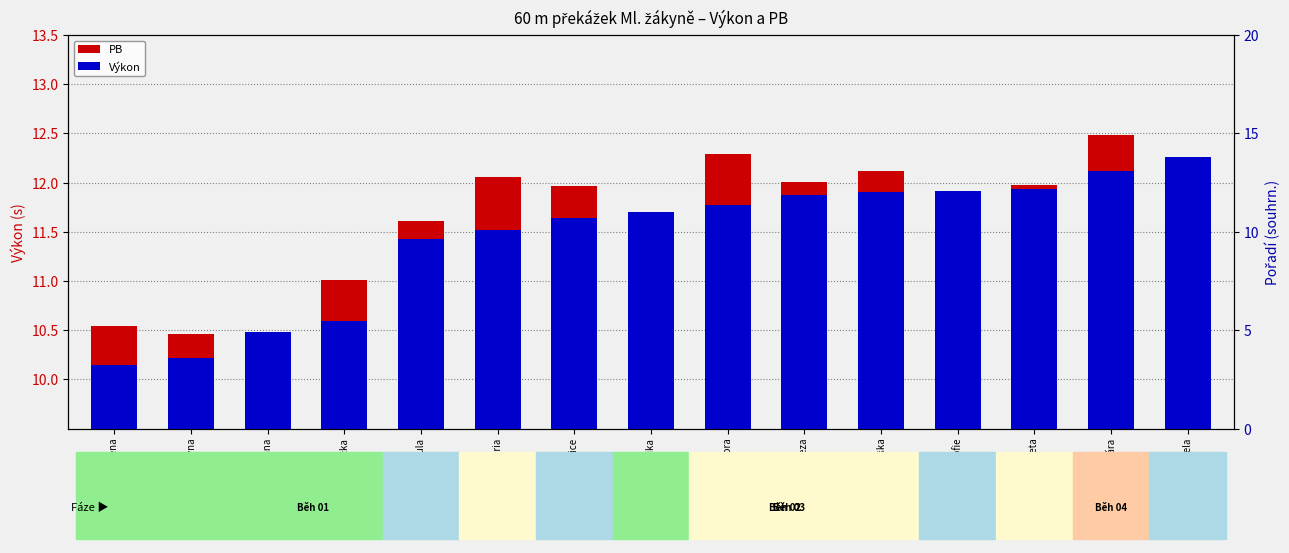

Is it true that Výkon equals 19.9 at Seďová Vendula?

False